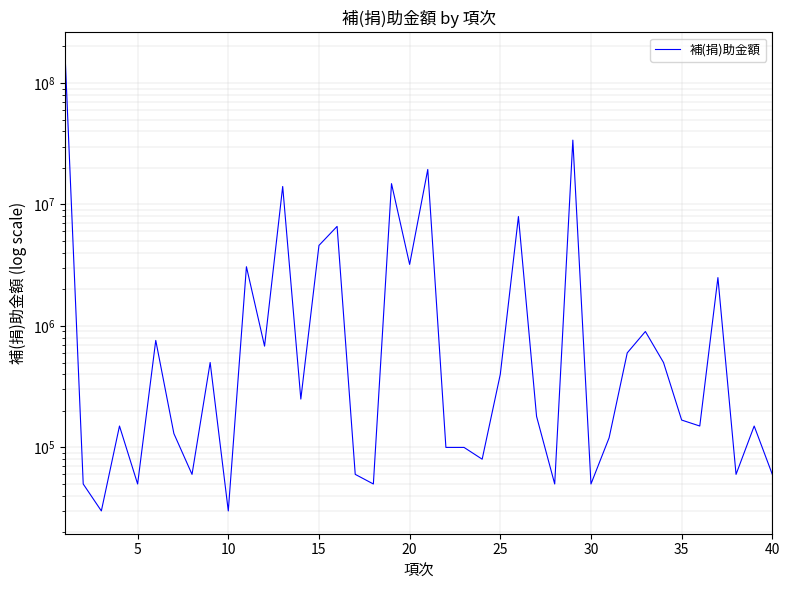

How many points are lower than both their immediate neighbors (excluding endpoints)?

13